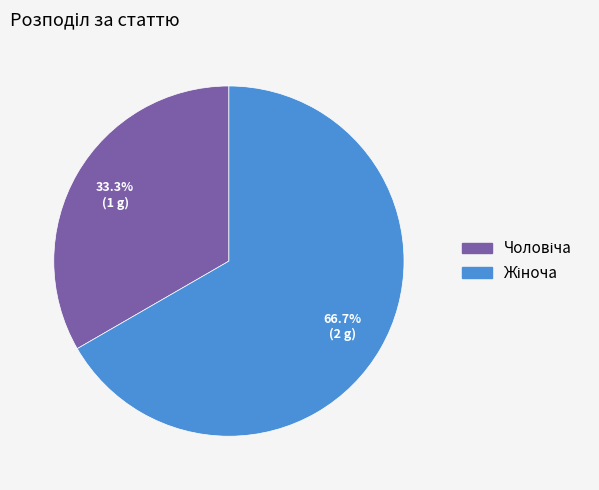

Is there any slice that represents more than half of the pie?

Yes